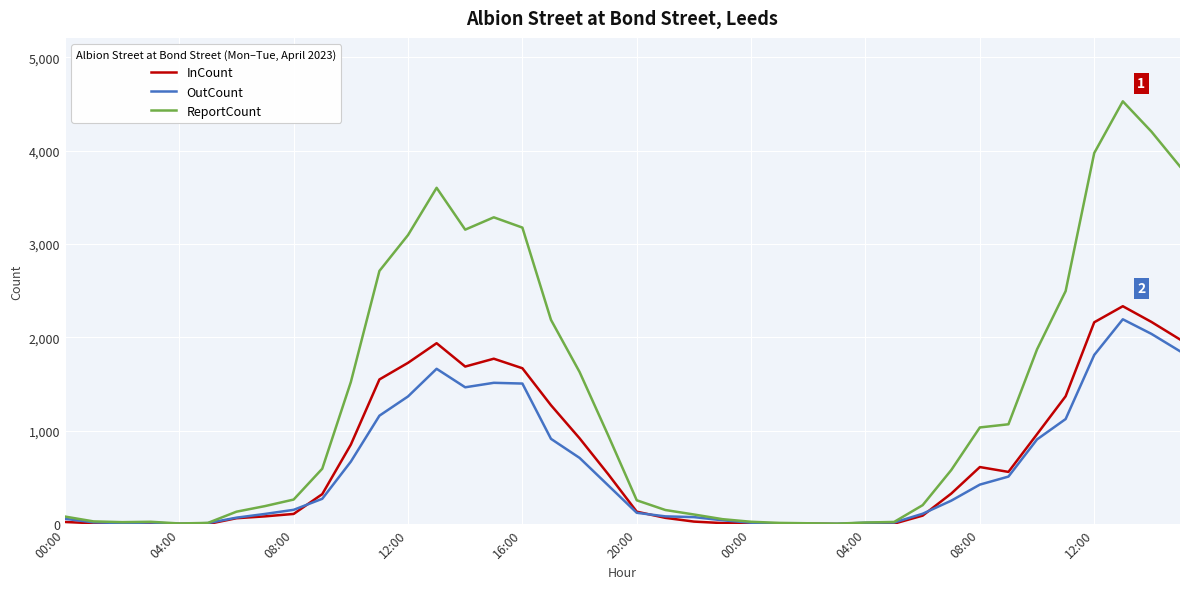

Which series has the largest range (max minus min)?

ReportCount